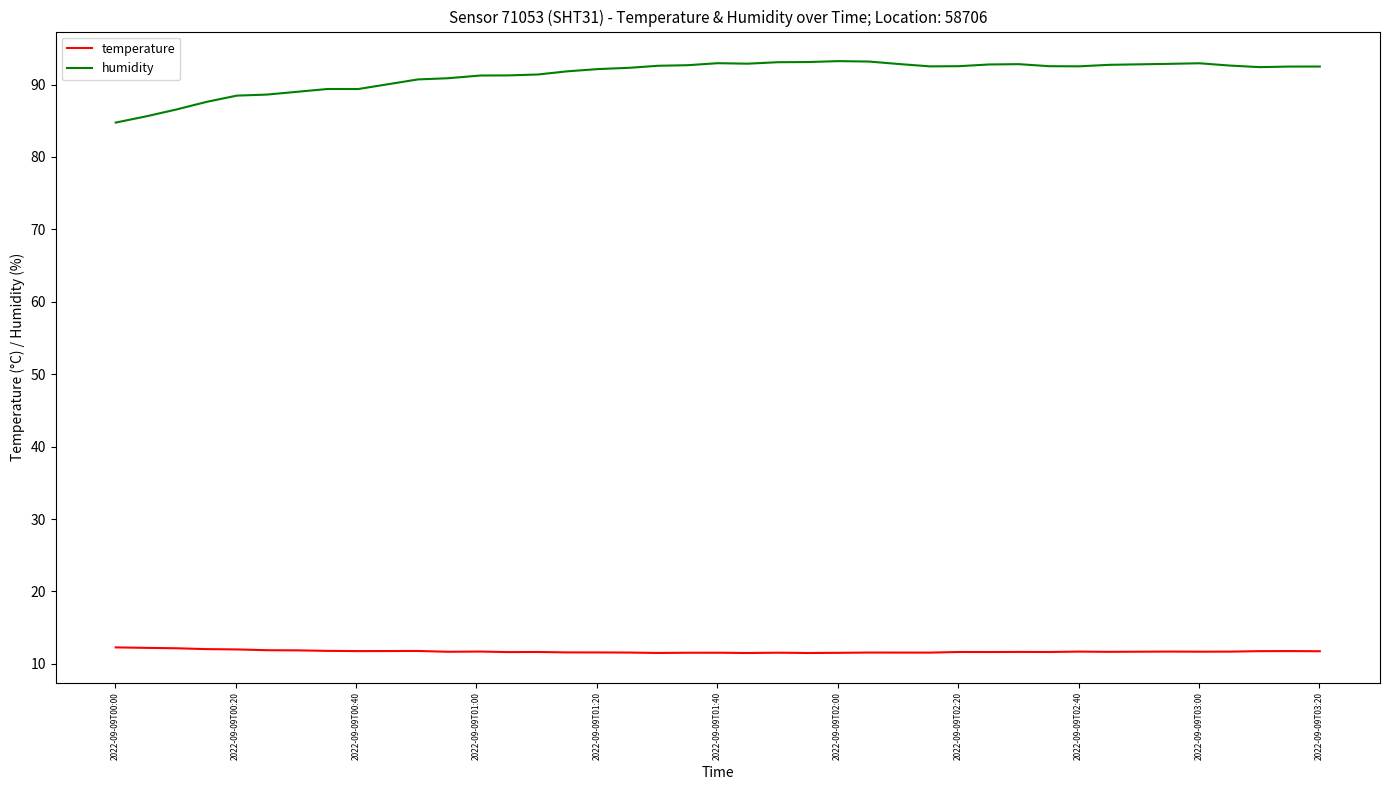

What is the minimum value shown in the chart?

11.5